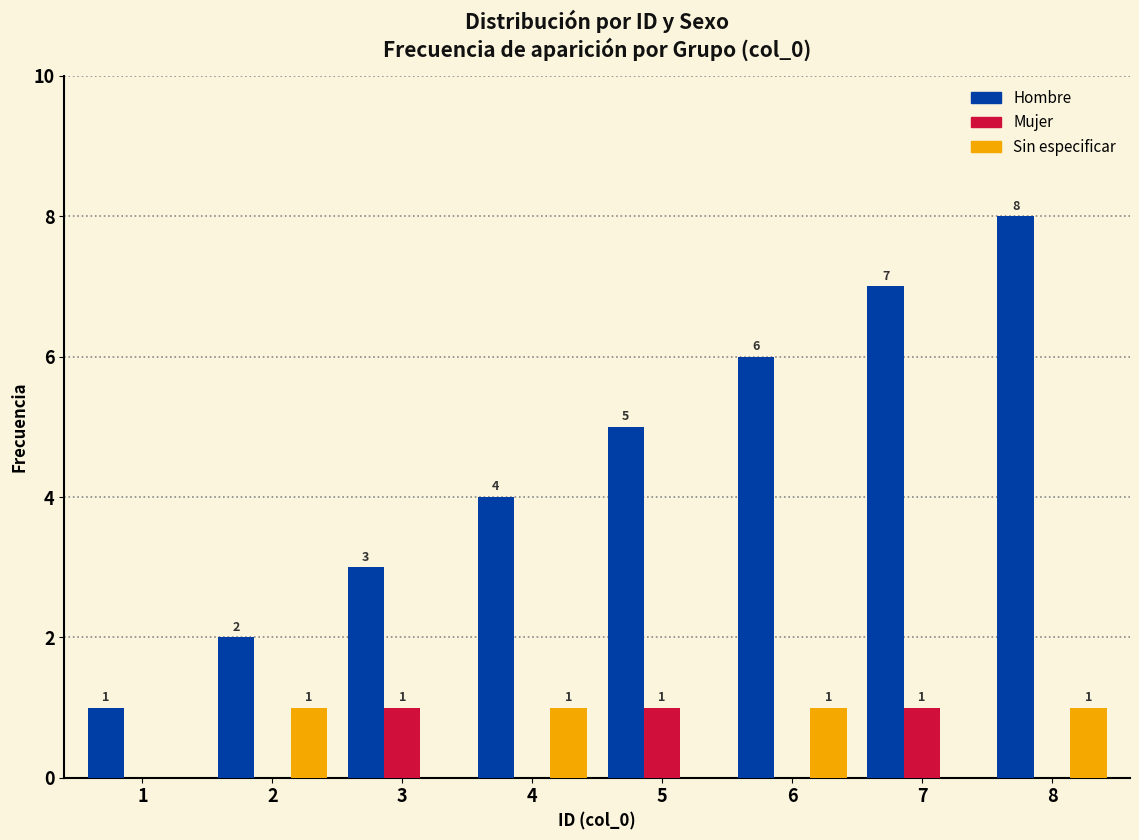

Reading left to right, extract all data points from this chart.

Hombre: 1=1	2=2	3=3	4=4	5=5	6=6	7=7	8=8
Mujer: 1=0	2=0	3=1	4=0	5=1	6=0	7=1	8=0
Sin especificar: 1=0	2=1	3=0	4=1	5=0	6=1	7=0	8=1